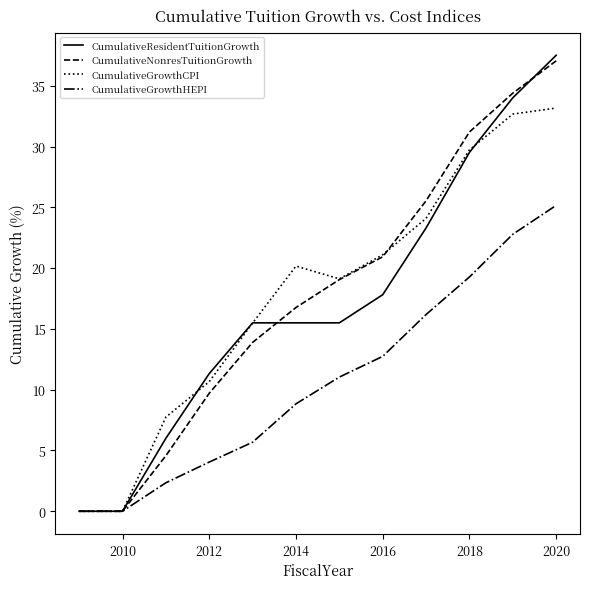

What is the highest value of the CumulativeGrowthHEPI series?

25.2